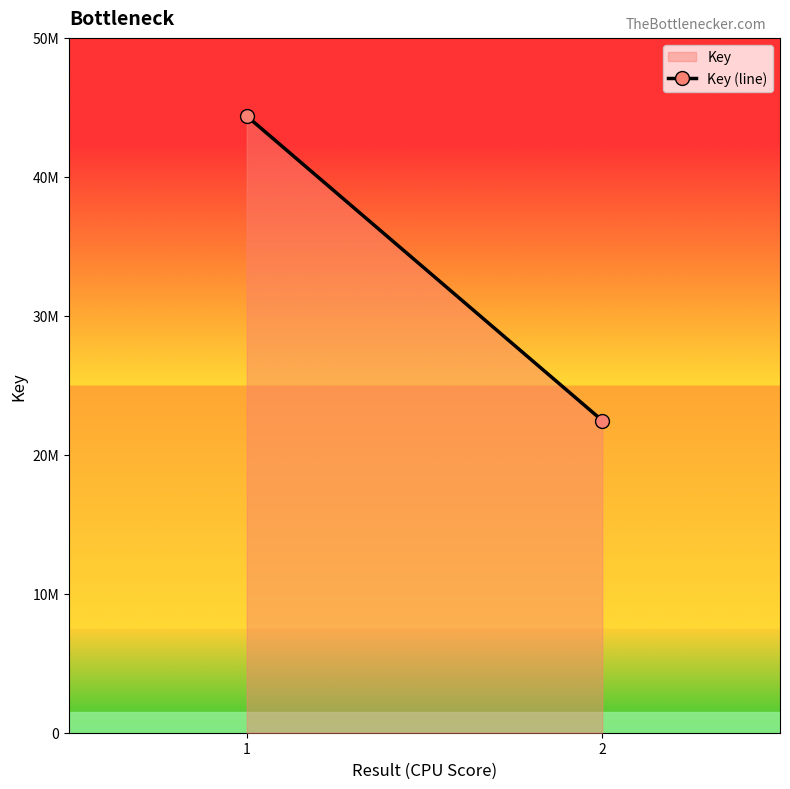

Reading left to right, what are all the values shown in this chart?

44375446	22464852